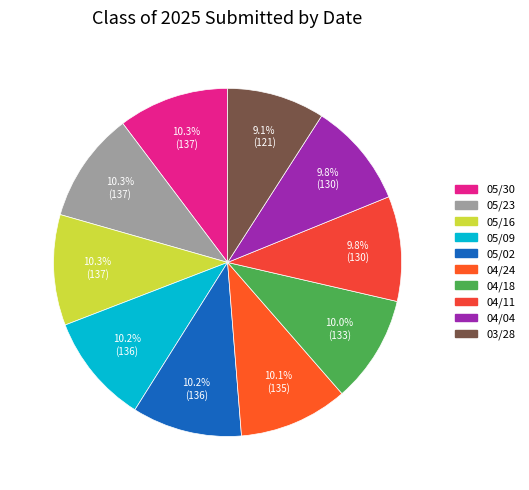

True or false: 04/18 accounts for 4% of the total.

False